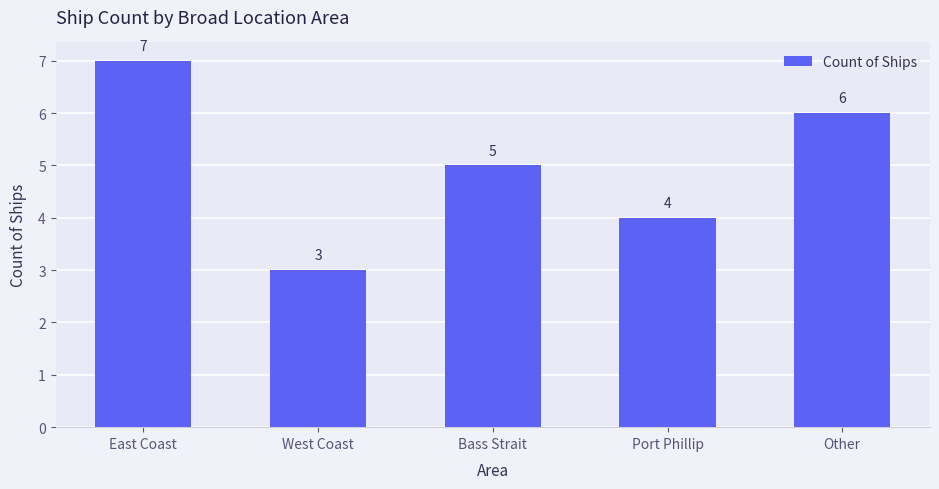

What is the average value?

5